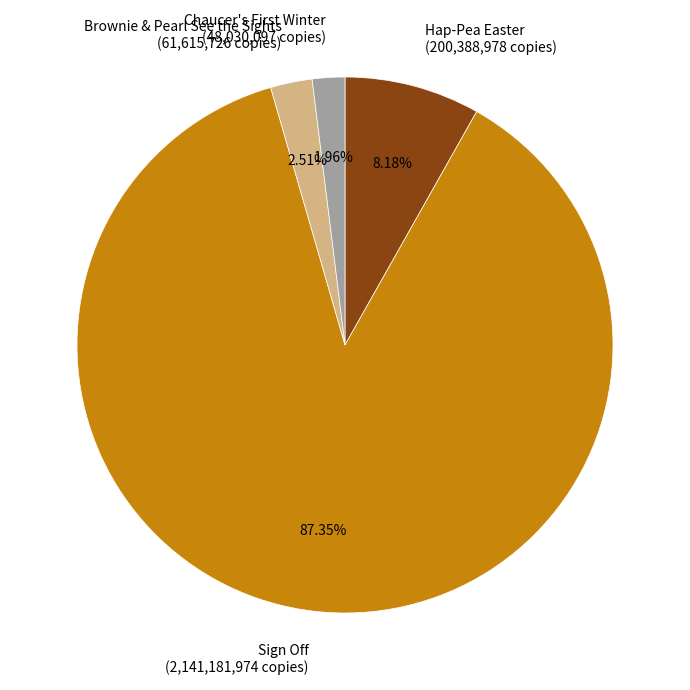

Is it true that Sign Off is 87% of the pie?

True